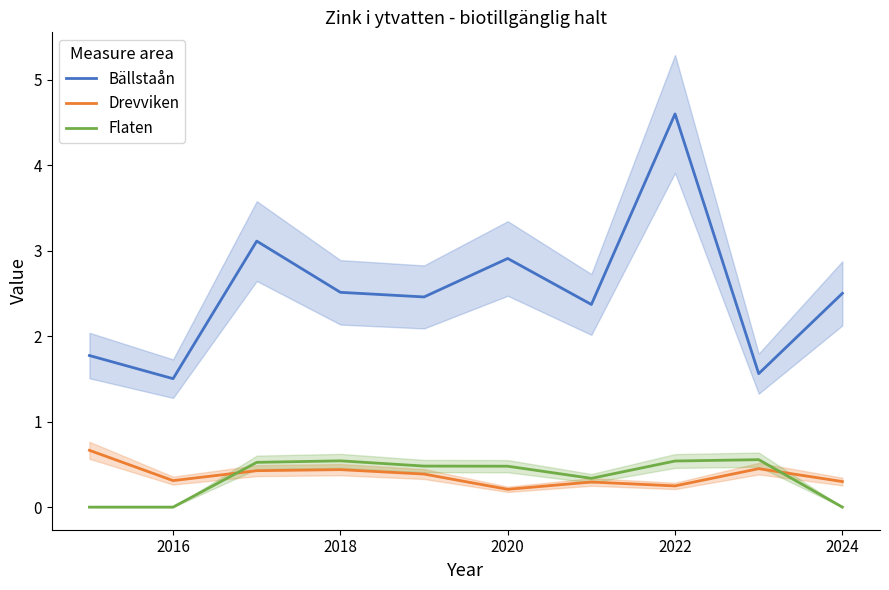

At which label does Bällstaån reach its peak?

2022